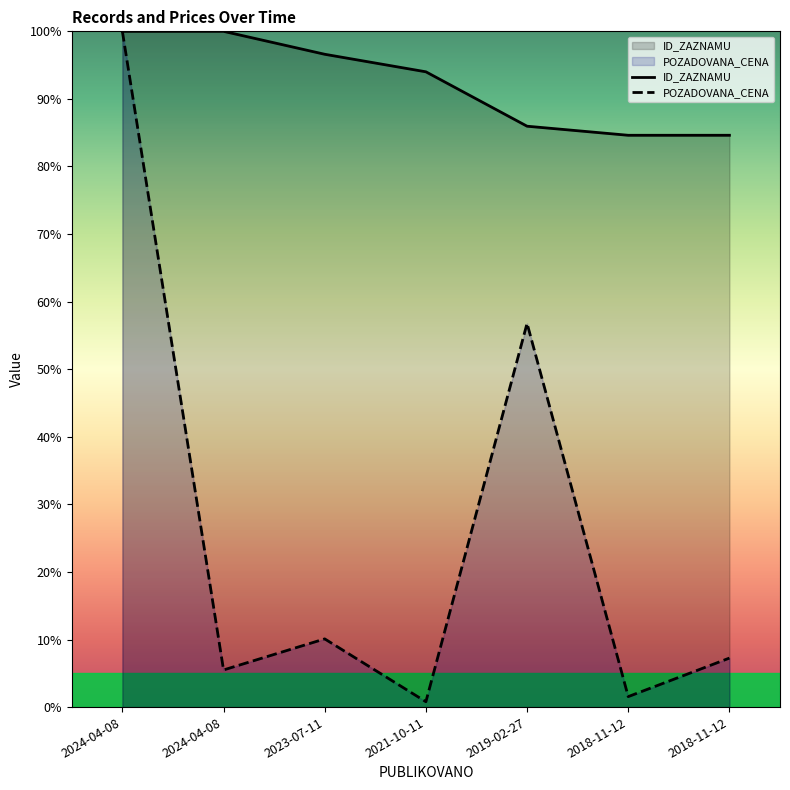

Where does the ID_ZAZNAMU series first go above 94?

2024-04-08